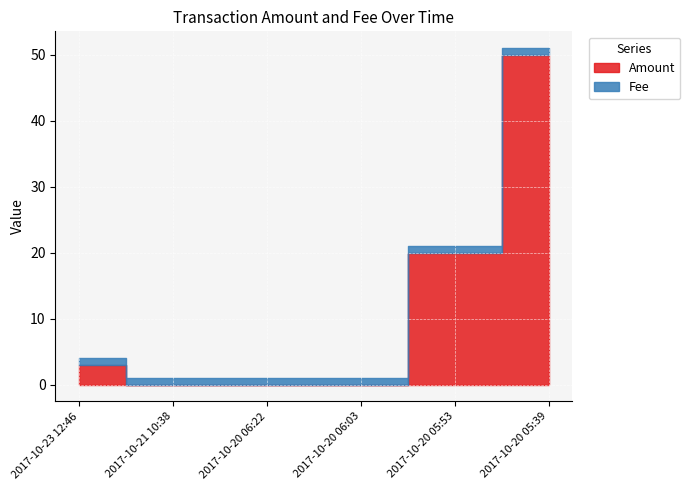

Which category has the highest value across all series?

2017-10-20 05:39